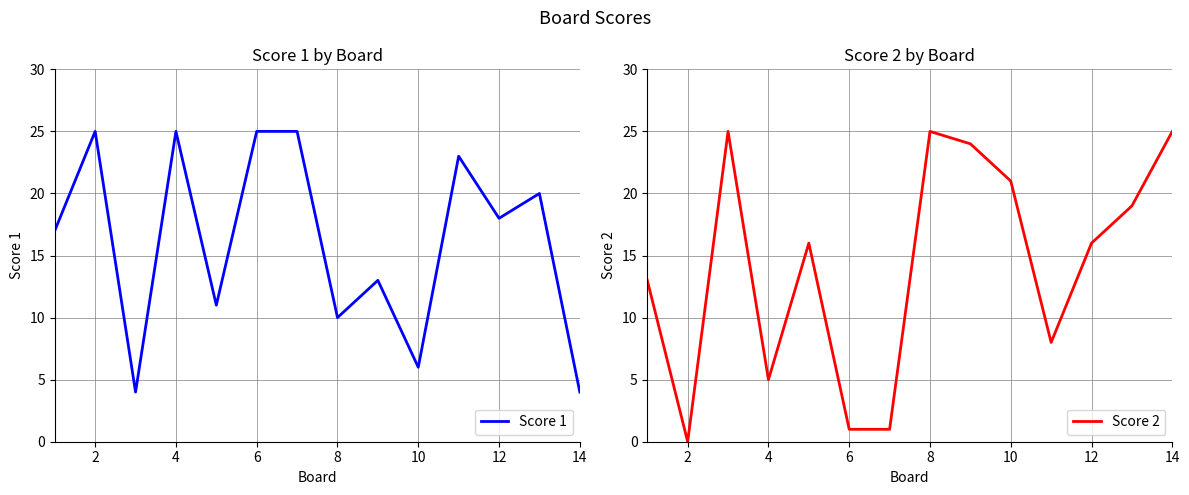

Which series has the widest spread of values?

Score 2